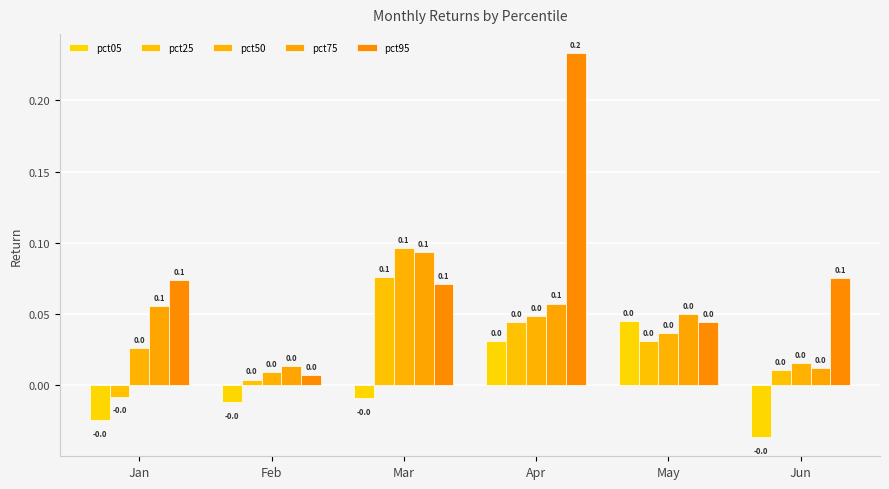

Does the chart contain stacked bars?

No